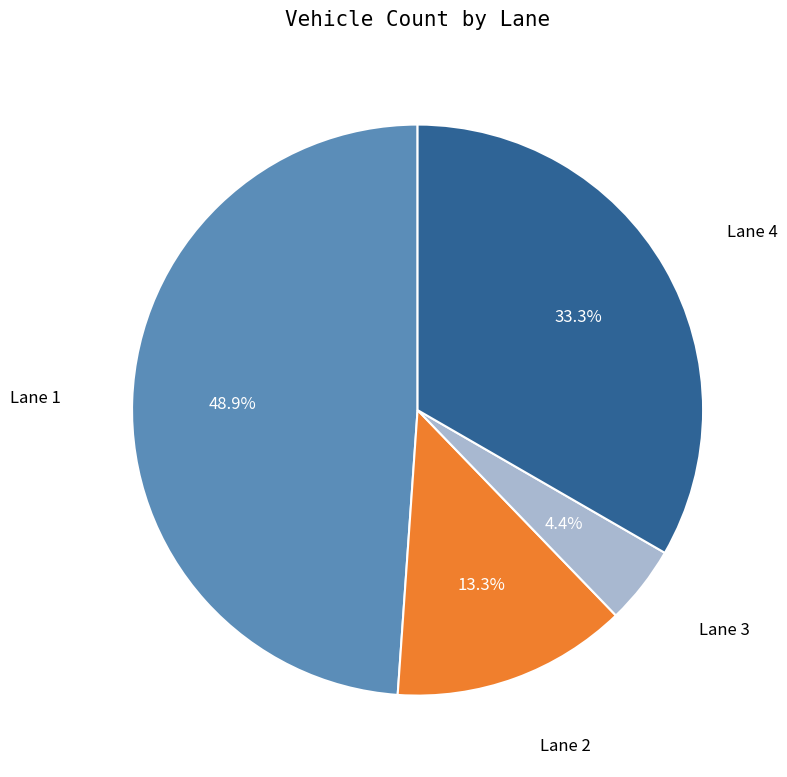

Does any single category account for the majority?

No